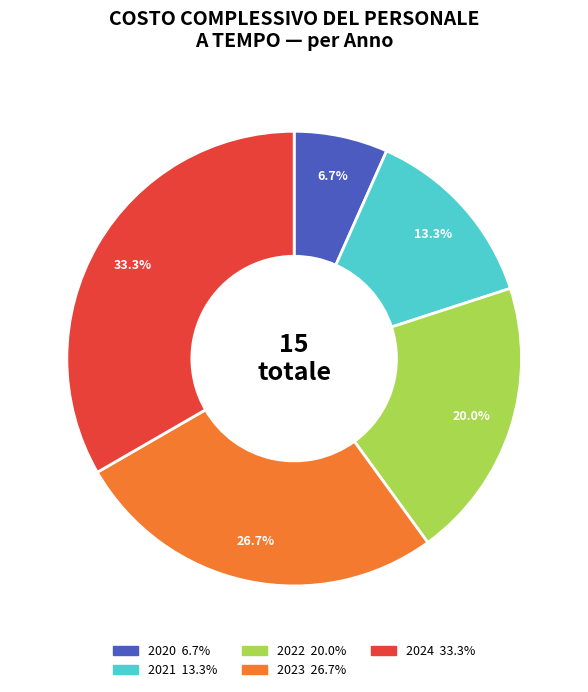

To the nearest percent, what is the difference between the 2021 and 2023 slice percentages?

13%